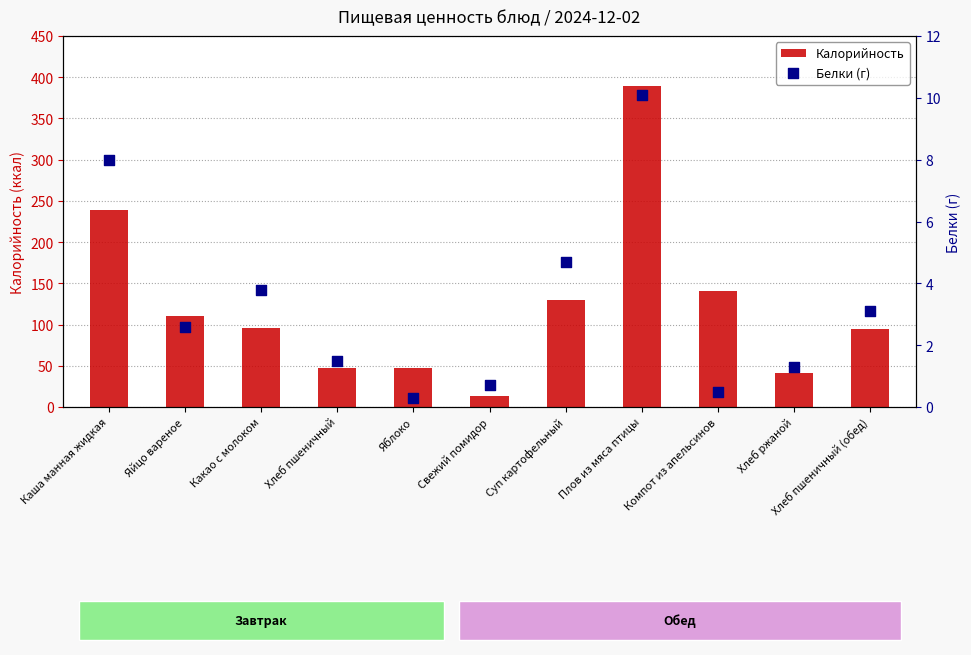

Which series contains the highest Y value?

Калорийность